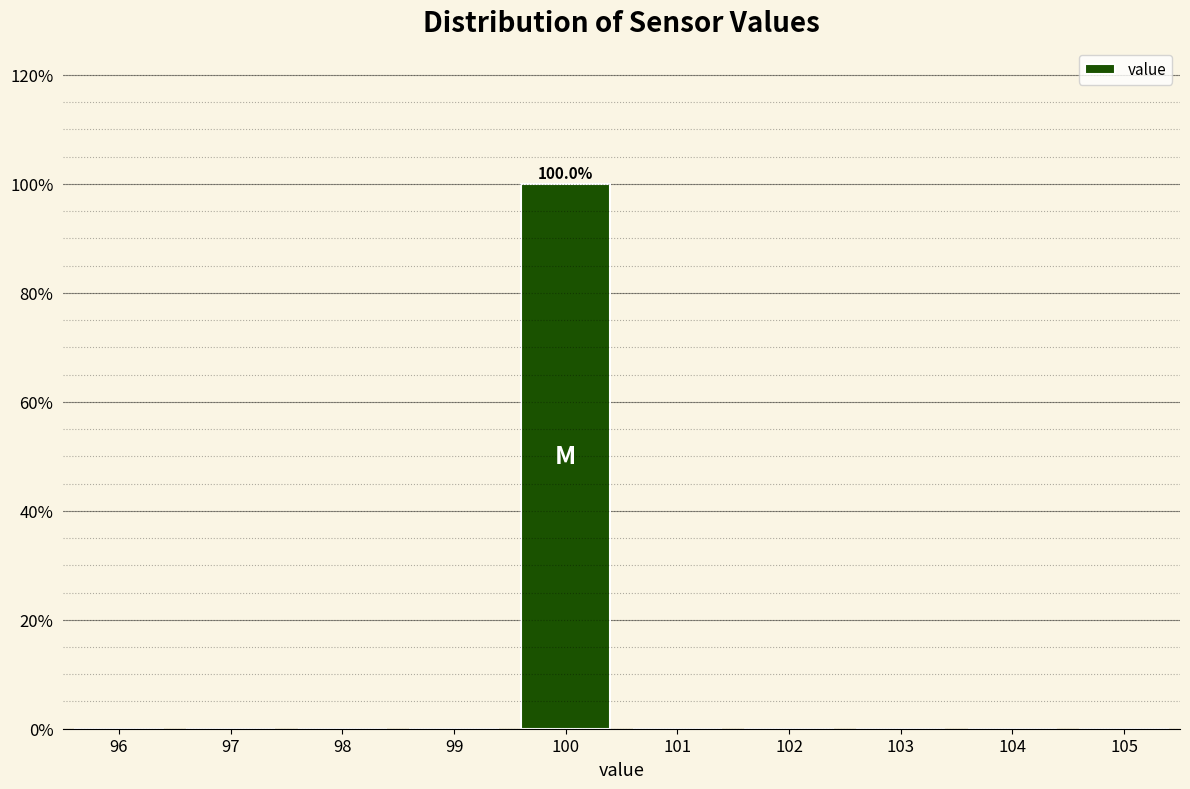

Which range on the x-axis has the tallest bar?

99.5 to 100.5